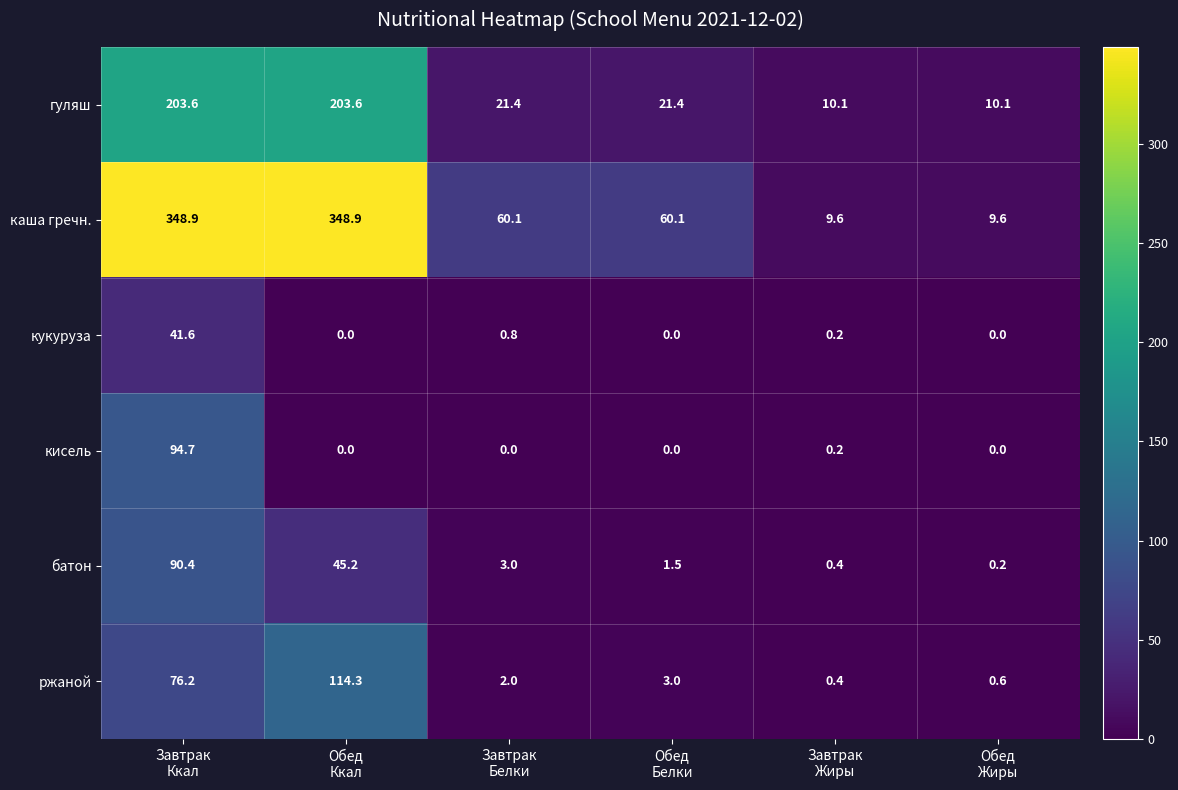

What is the maximum value shown in the chart?

348.9